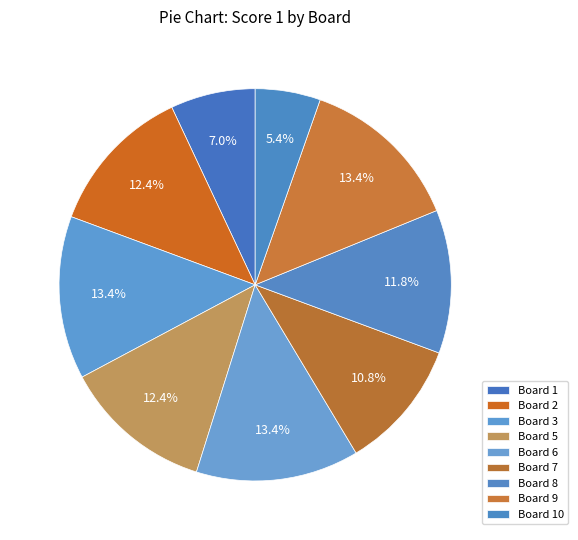

Which category has the biggest portion of the pie?

3